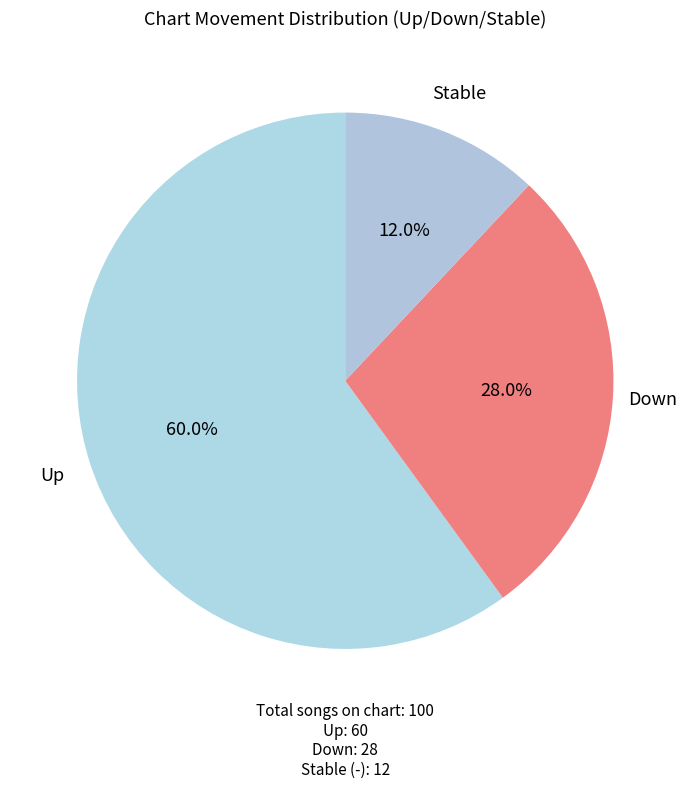

Is there any slice that represents more than half of the pie?

Yes